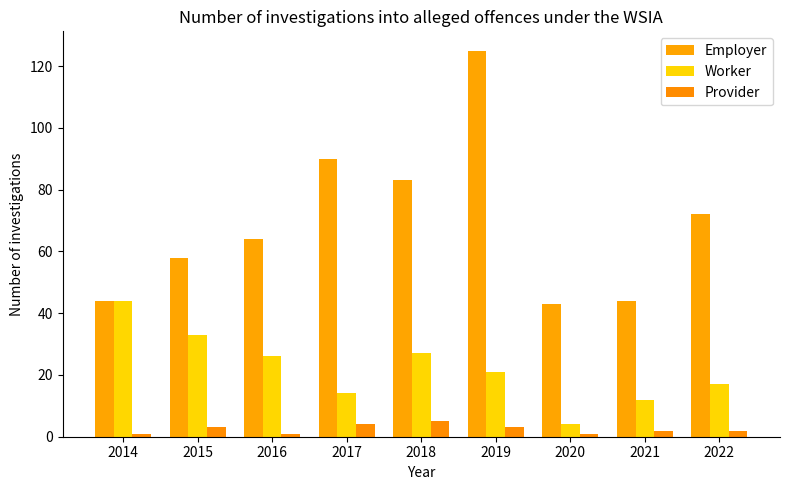

What is the total value across all series at 2021?

58